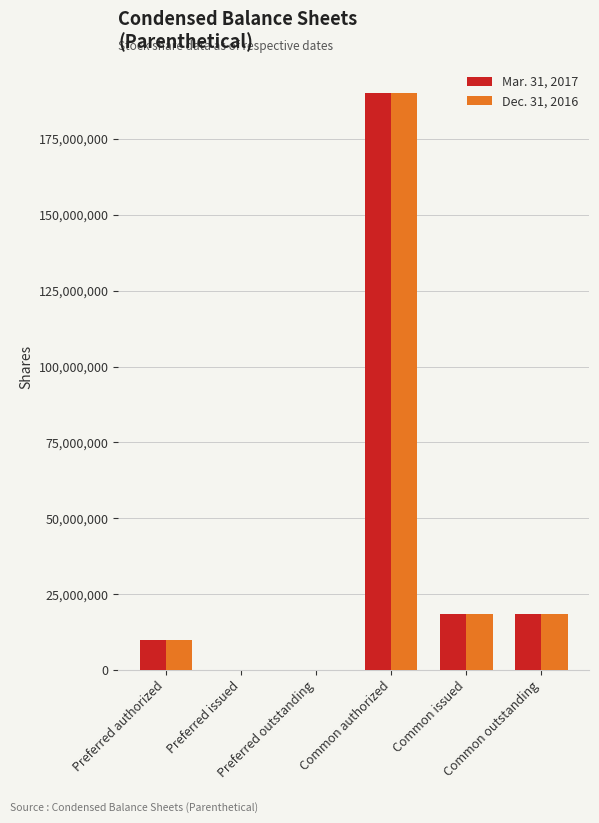

Reading left to right, what are all the values shown in this chart?

Mar. 31, 2017: Preferred authorized=10000000	Preferred issued=0	Preferred outstanding=0	Common authorized=190000000	Common issued=18380326	Common outstanding=18380326
Dec. 31, 2016: Preferred authorized=10000000	Preferred issued=0	Preferred outstanding=0	Common authorized=190000000	Common issued=18380326	Common outstanding=18380326